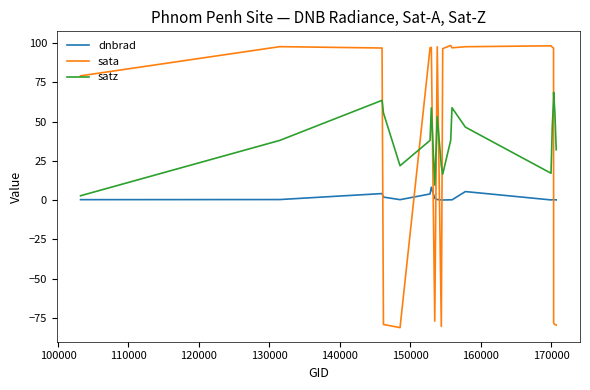

List the series in order of their peak value, lowest first.

dnbrad, satz, sata